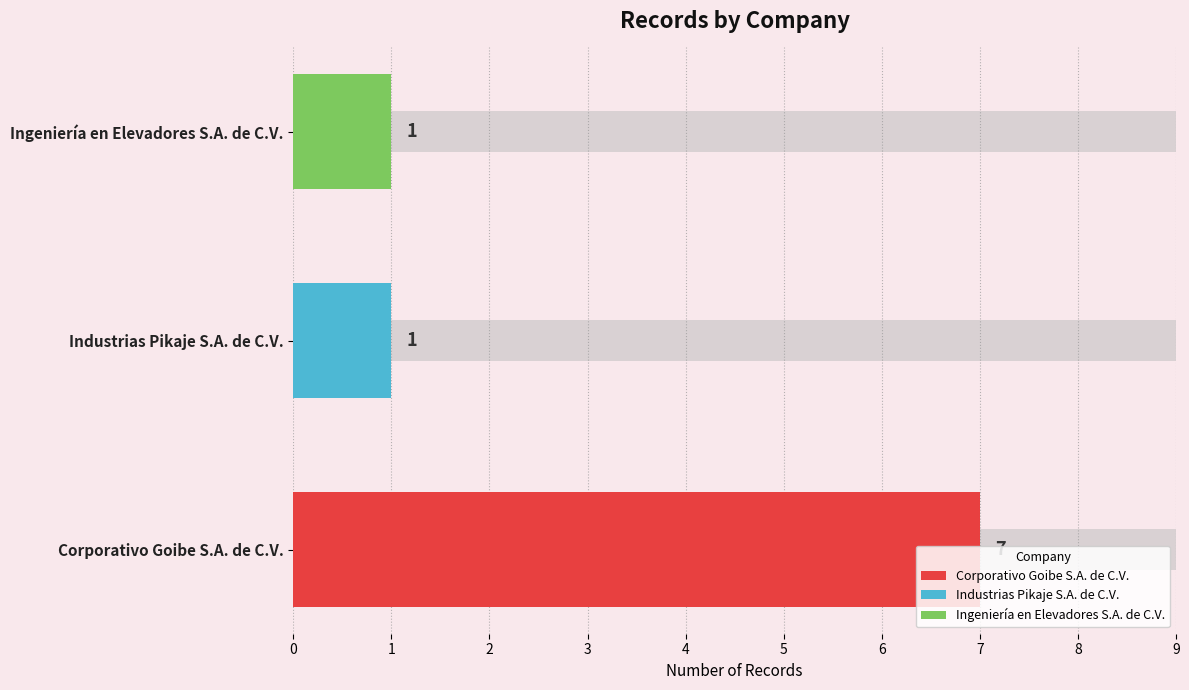

How many categories are shown in the chart?

3